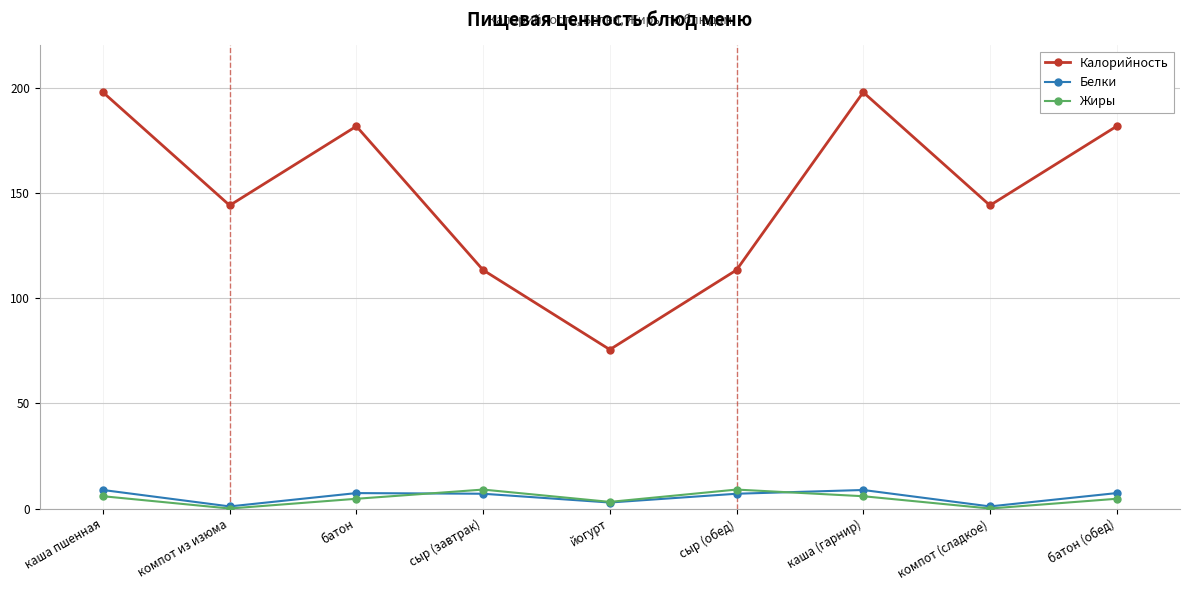

True or false: Белки has a value of 7.0 at сыр (обед).

True